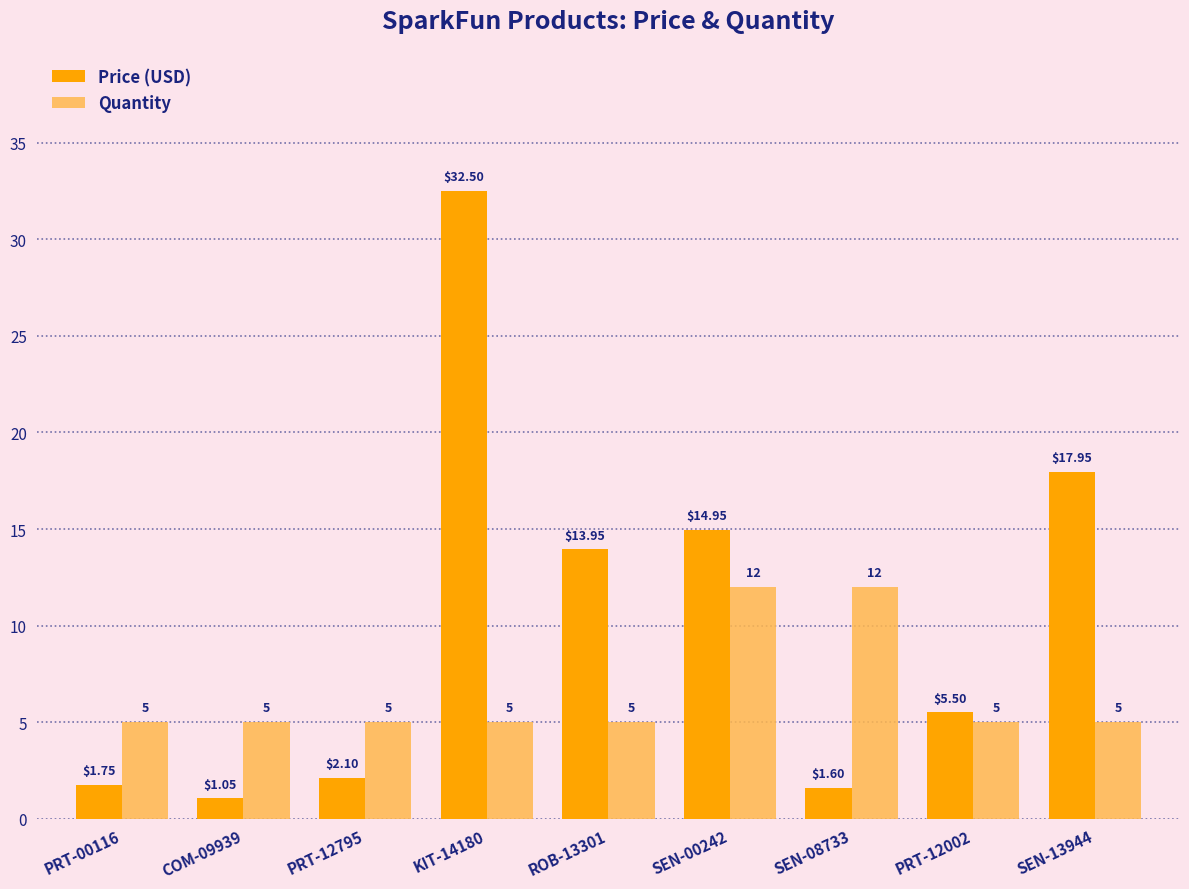

What is the difference between the maximum and minimum values in the Quantity series?

7.0